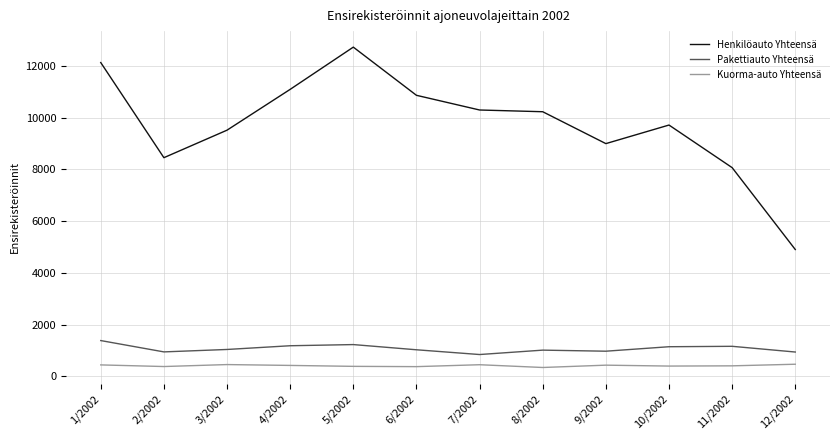

Is the value of Pakettiauto Yhteensä at 8/2002 greater than the value of Henkilöauto Yhteensä at 4/2002?

No